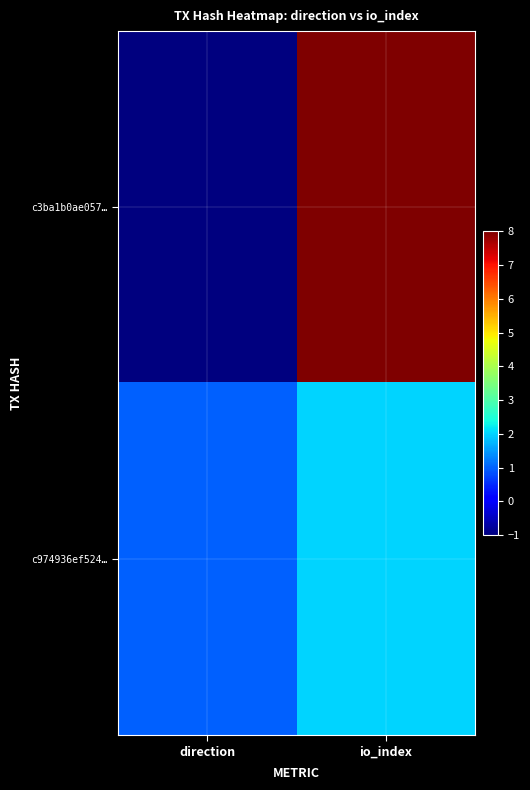

At which category is the sum across all series the highest?

io_index